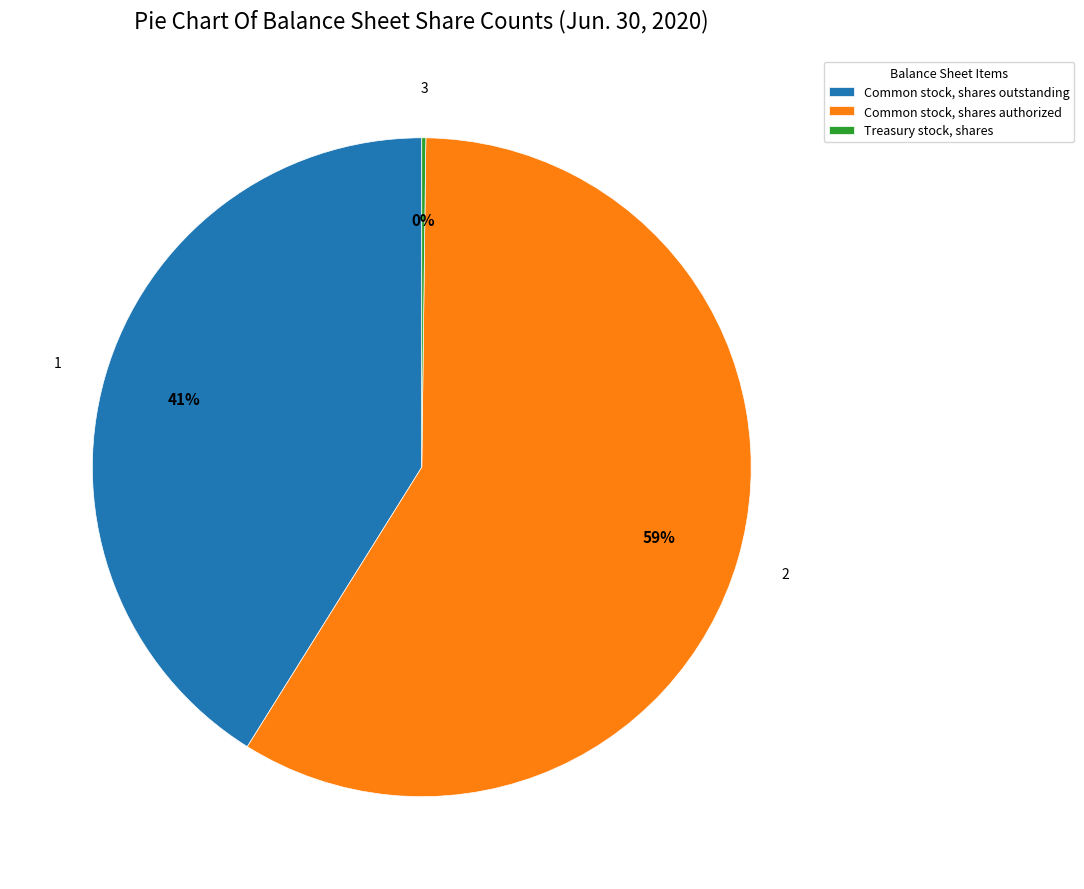

Is Common stock, shares authorized the majority of the pie?

Yes